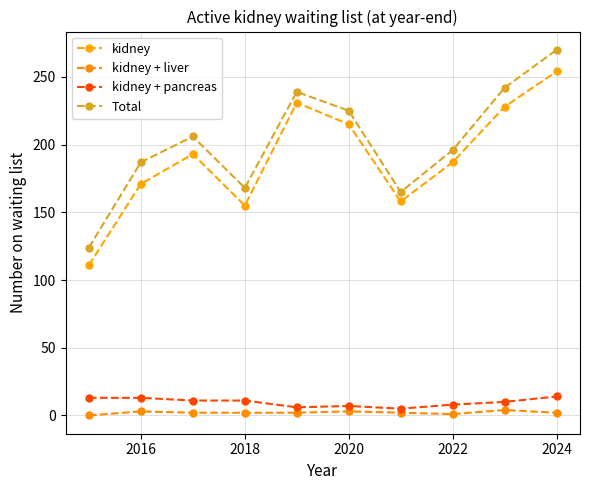

At which category is the sum across all series the highest?

2024